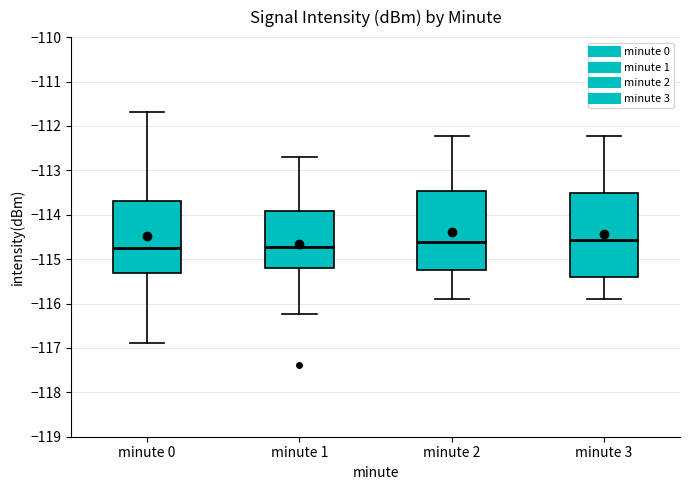

Where does the median line of the box for minute 3 sit on the y-axis? The values are not printed on the chart, so give them approximately, as read against the axis.

-114.6